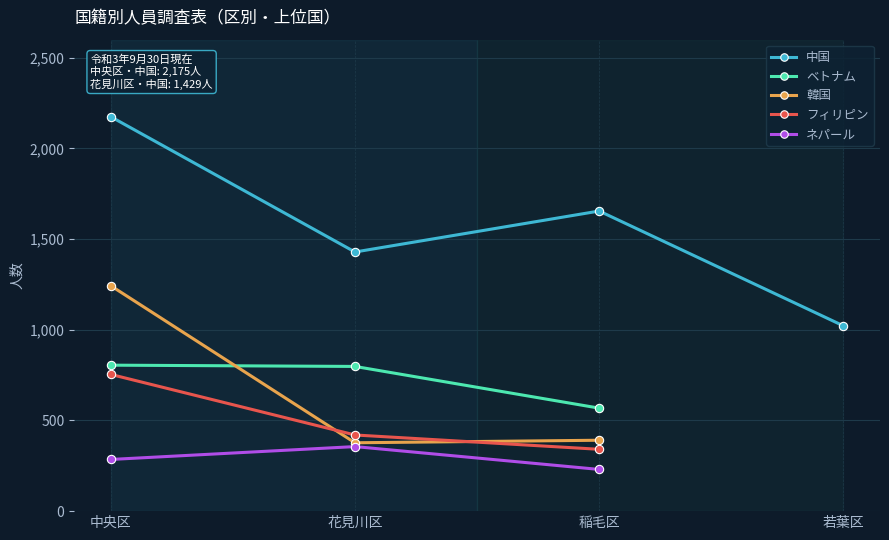

Is the value of 韓国 at 花見川区 greater than the value of ベトナム at 中央区?

No